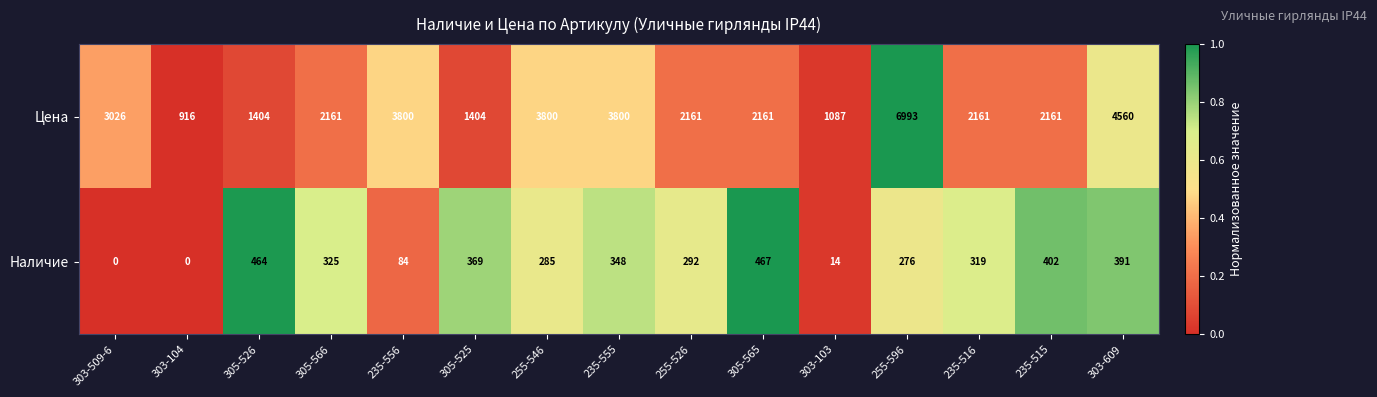

At which category is the sum across all series the highest?

255-596